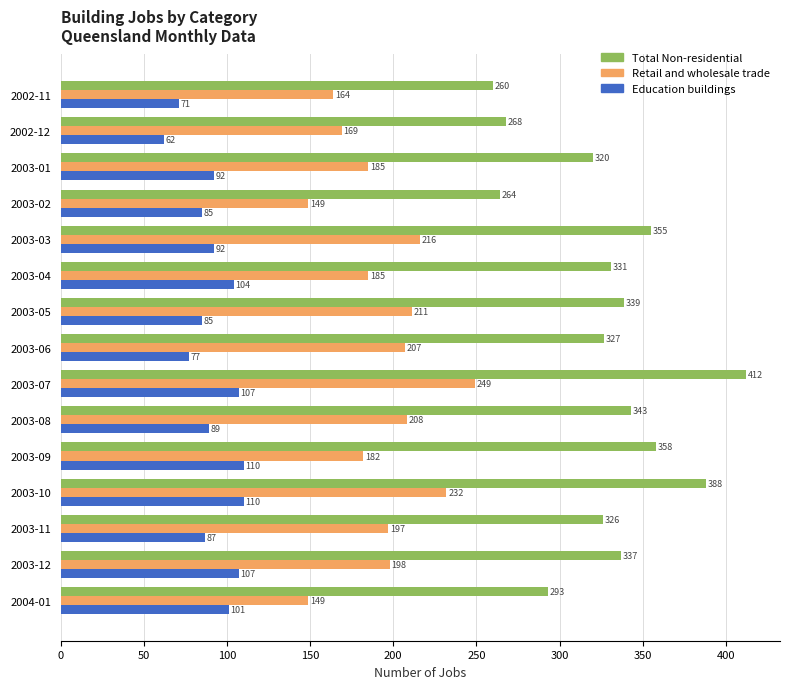

List the labels in order of Total Non-residential value, largest first.

2003-07, 2003-10, 2003-09, 2003-03, 2003-08, 2003-05, 2003-12, 2003-04, 2003-06, 2003-11, 2003-01, 2004-01, 2002-12, 2003-02, 2002-11